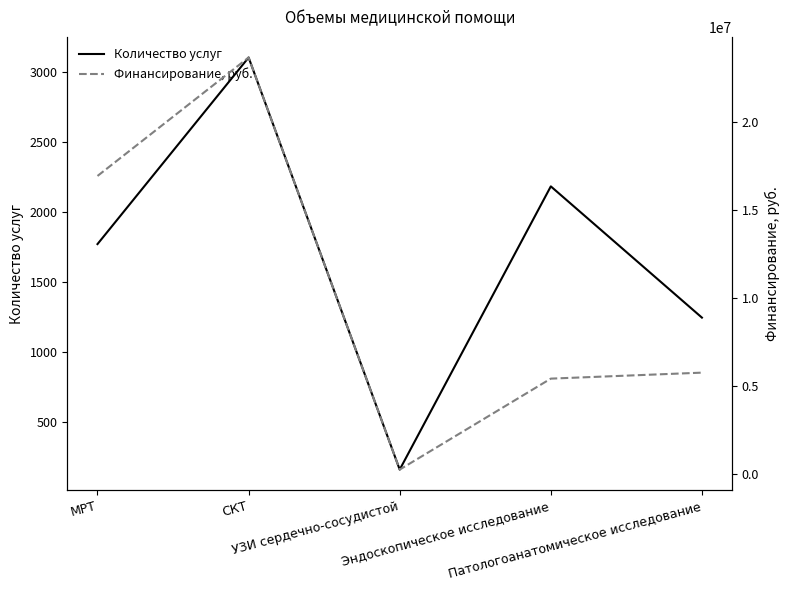

The Количество услуг series shows 1246 at Патологоанатомическое исследование. True or false?

True